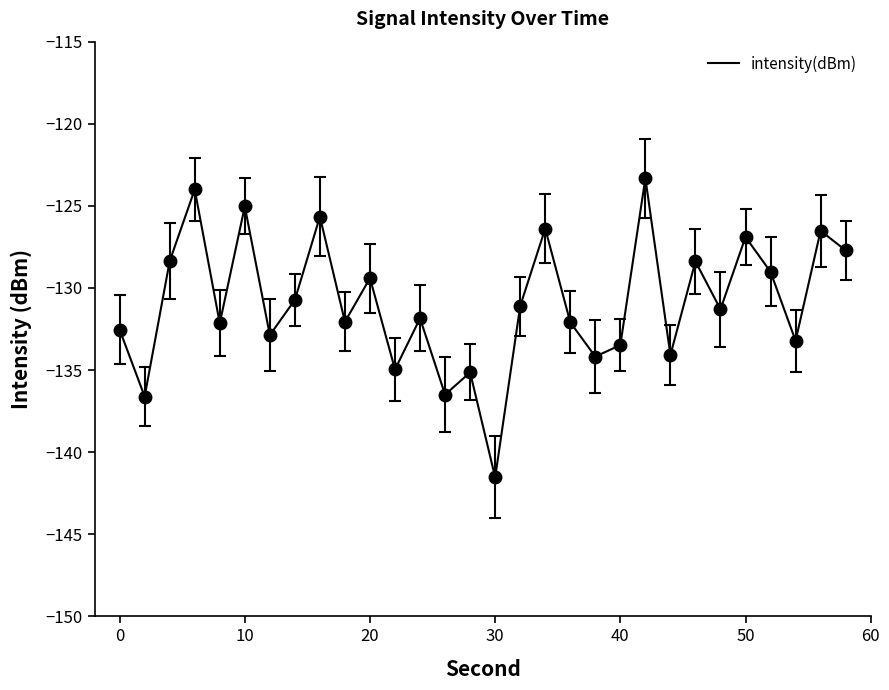

What is the difference between the maximum and minimum values?

18.2